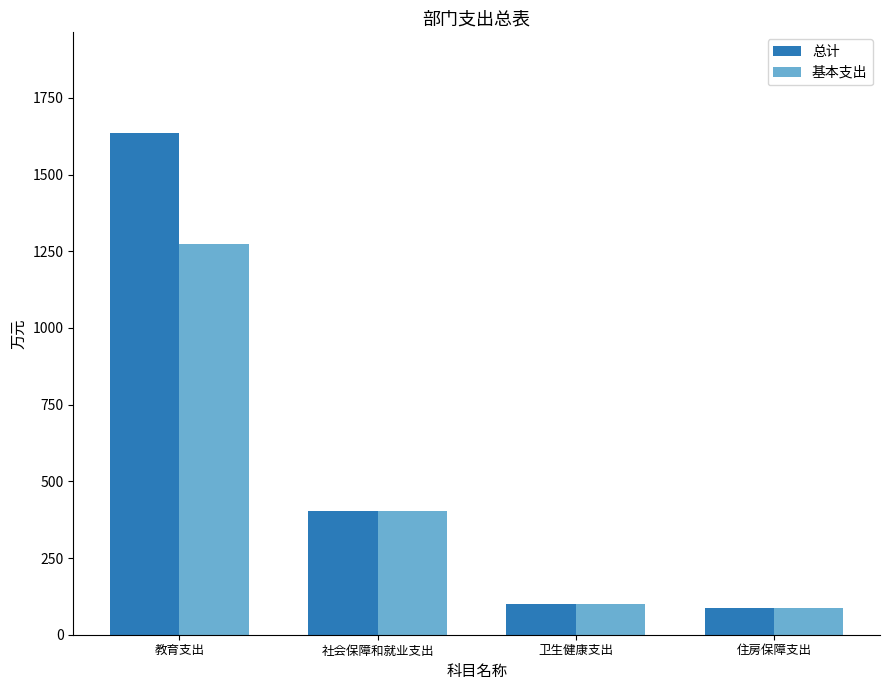

Which series has the largest total across all categories?

总计